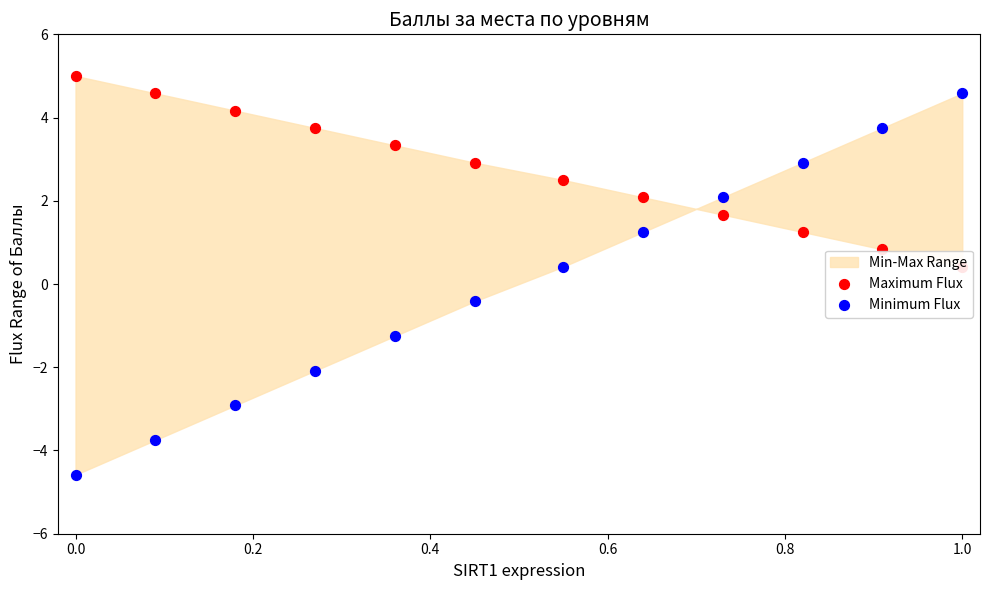

Is the value of Maximum Flux at 11 greater than the value of Minimum Flux at 8?

No